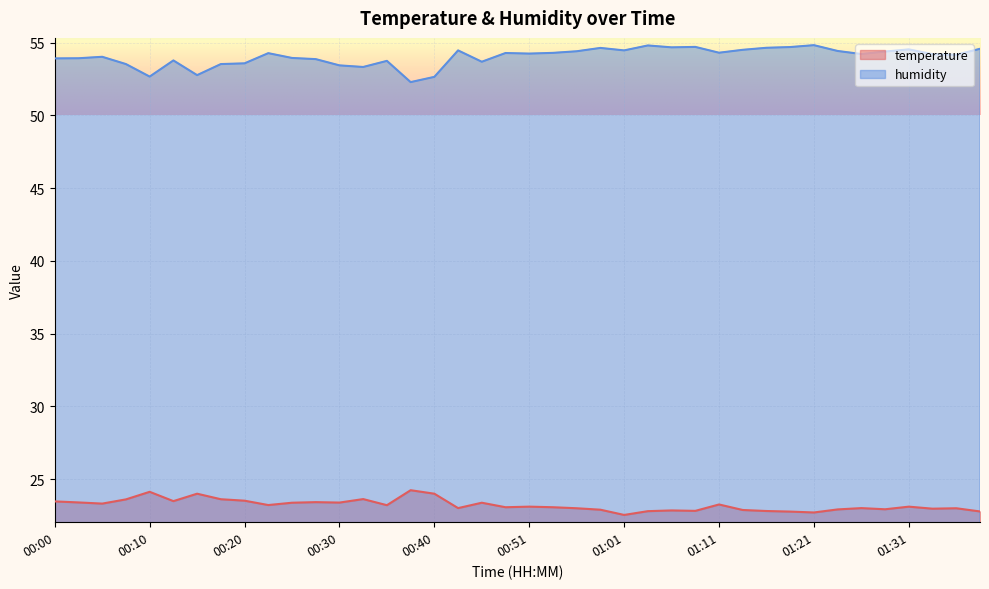

Rank the series by their maximum value, from highest to lowest.

humidity, temperature